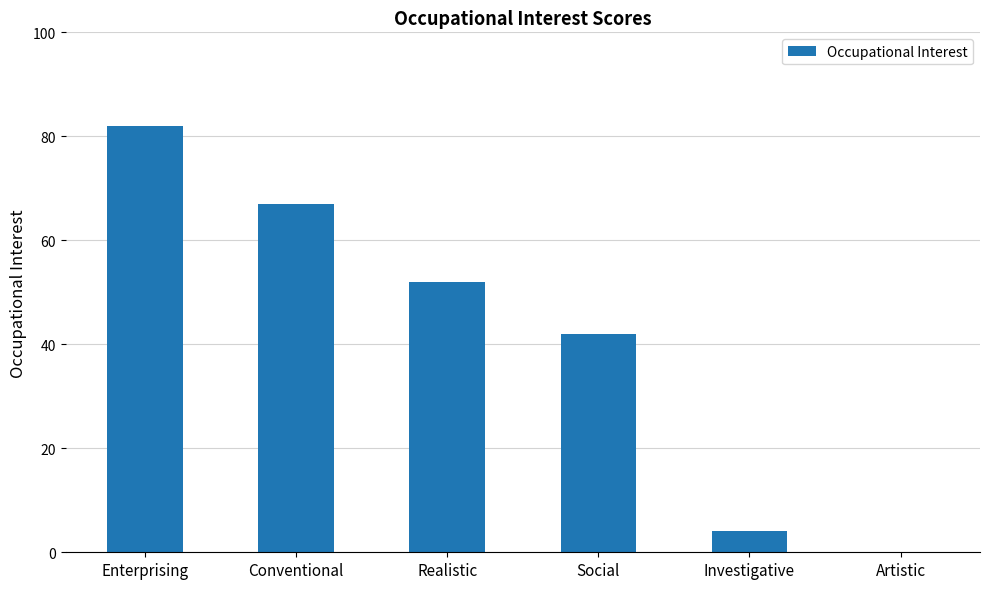

Reading right to left, what are all the values shown in this chart?

0	4	42	52	67	82